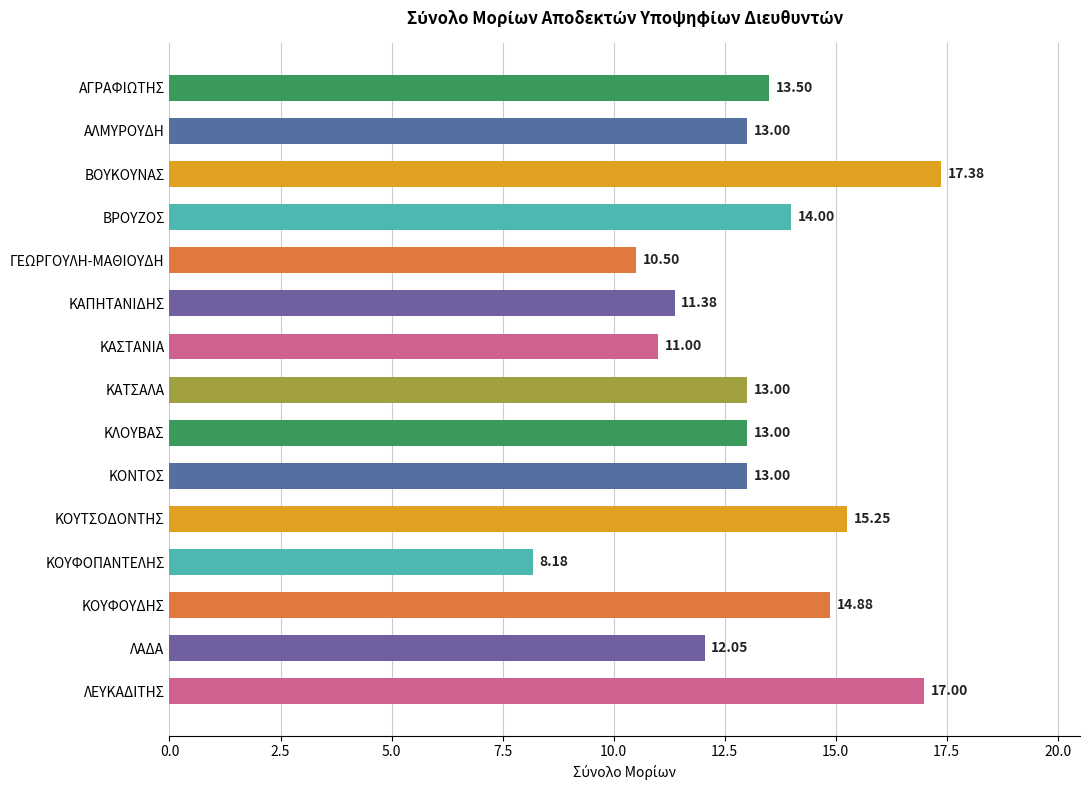

Are the bars grouped side by side (vs. stacked)?

No